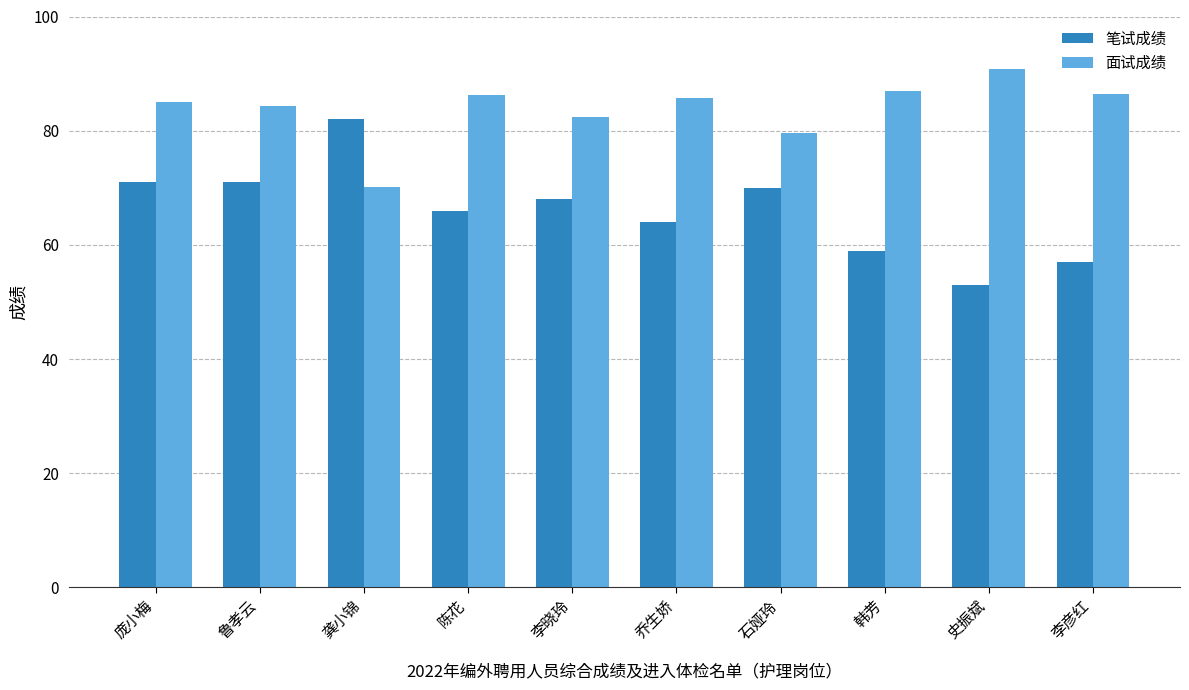

What is the maximum value shown in the chart?

90.8